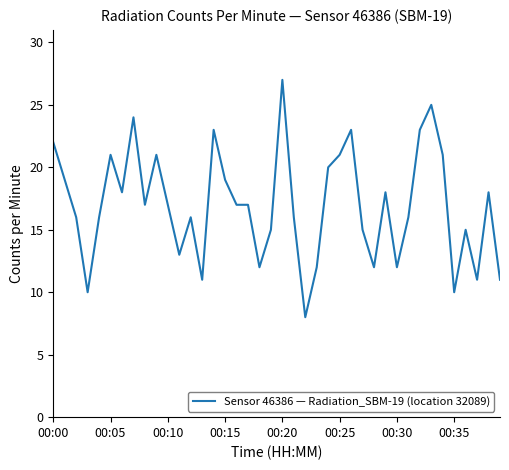

What is the maximum value shown in the chart?

27